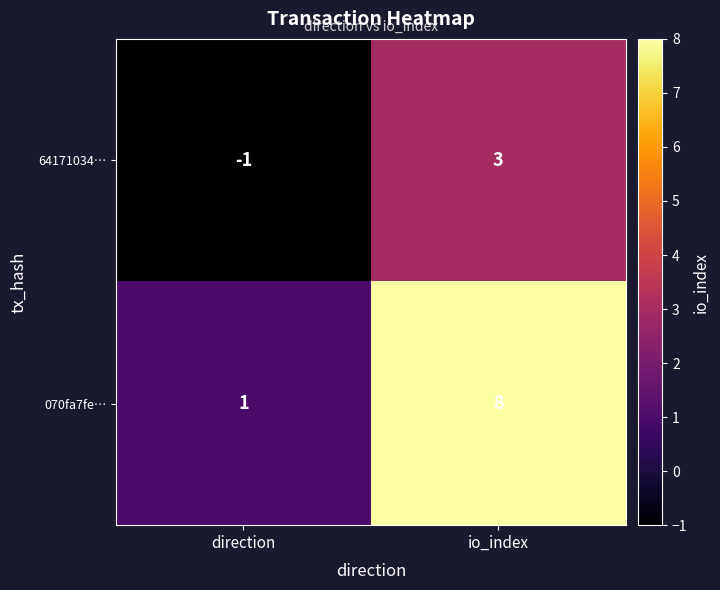

How many data points in 070fa7fe… are less than 8?

1